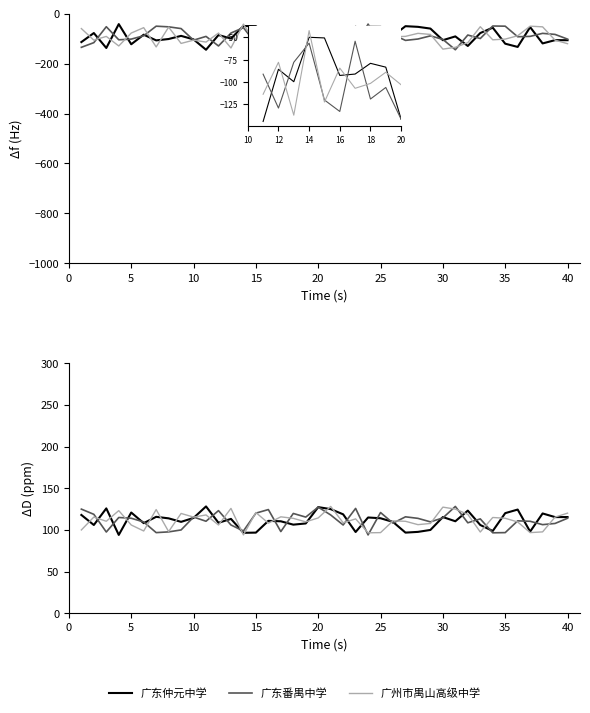

At which category is the sum across all series the highest?

20